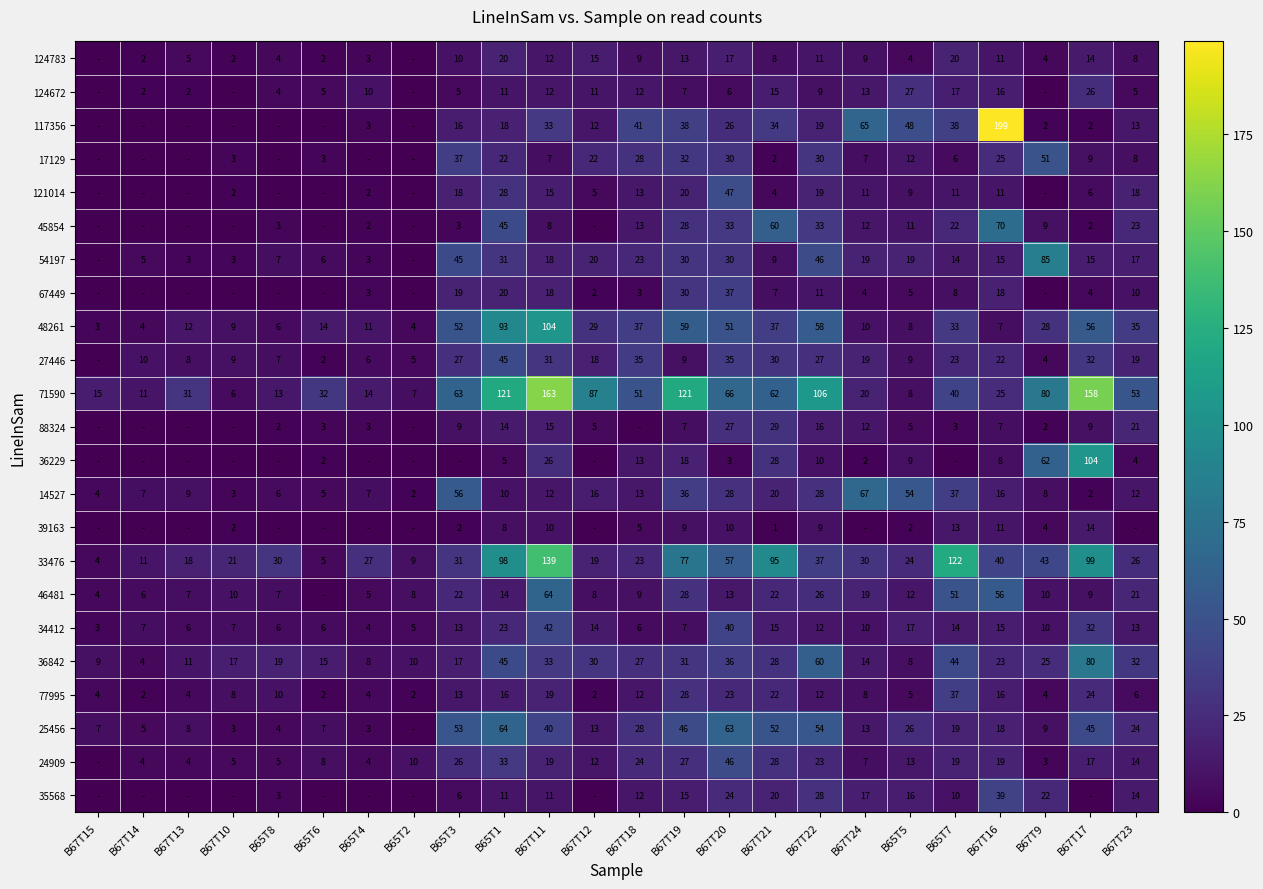

What is the sum of the 33476 values at B65T4 and B67T10?

48